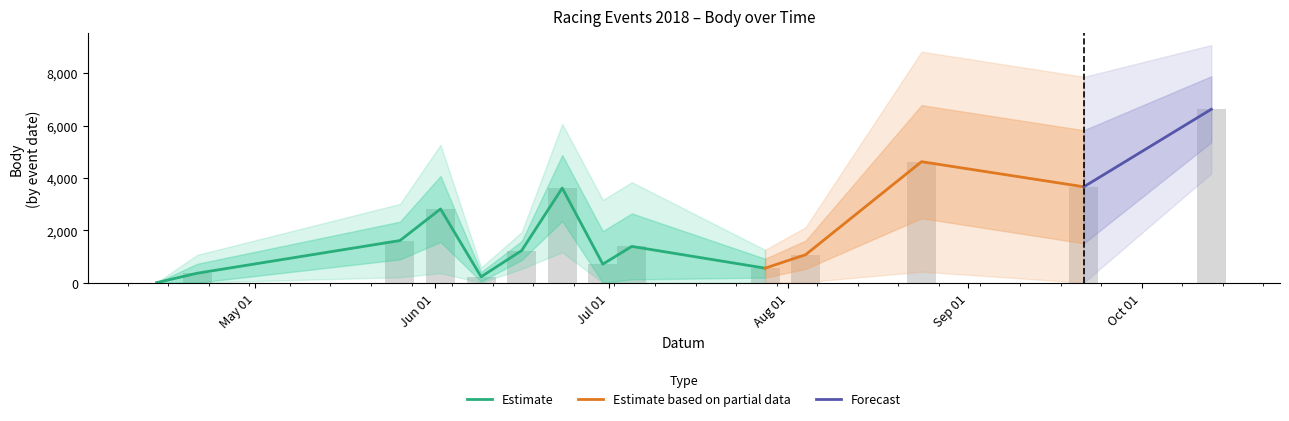

At how many categories does at least one series exceed 2248?

5